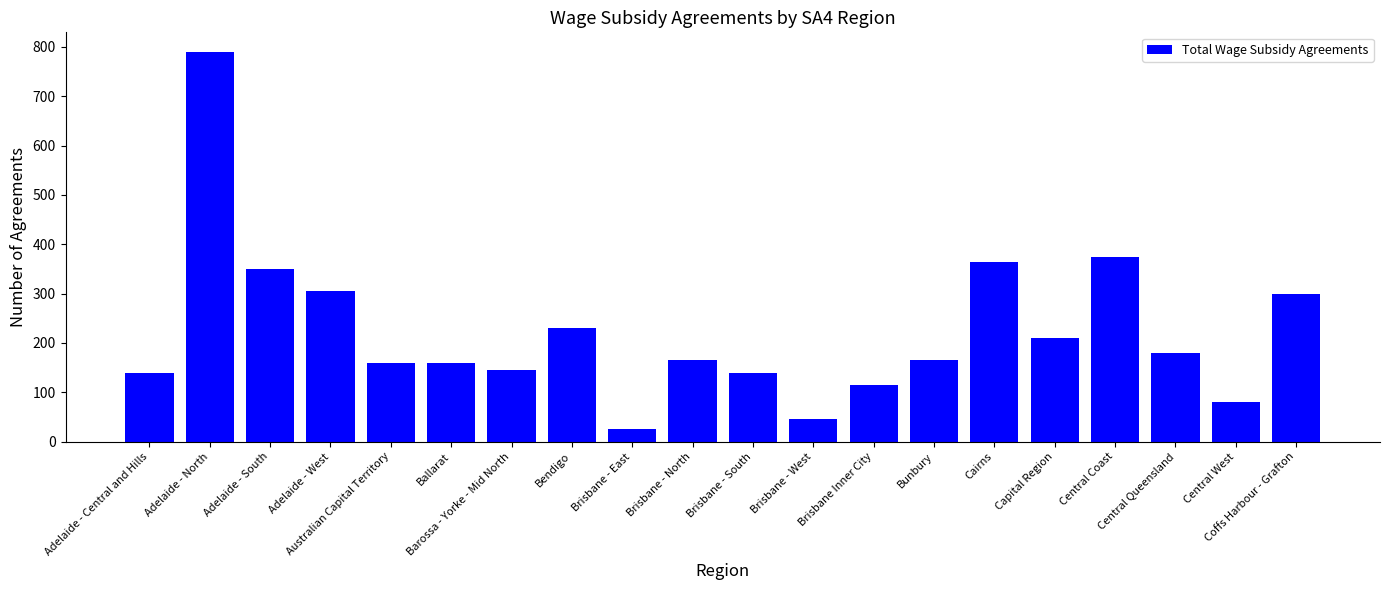

What is the label of the 11th bar from the right?

Brisbane - North